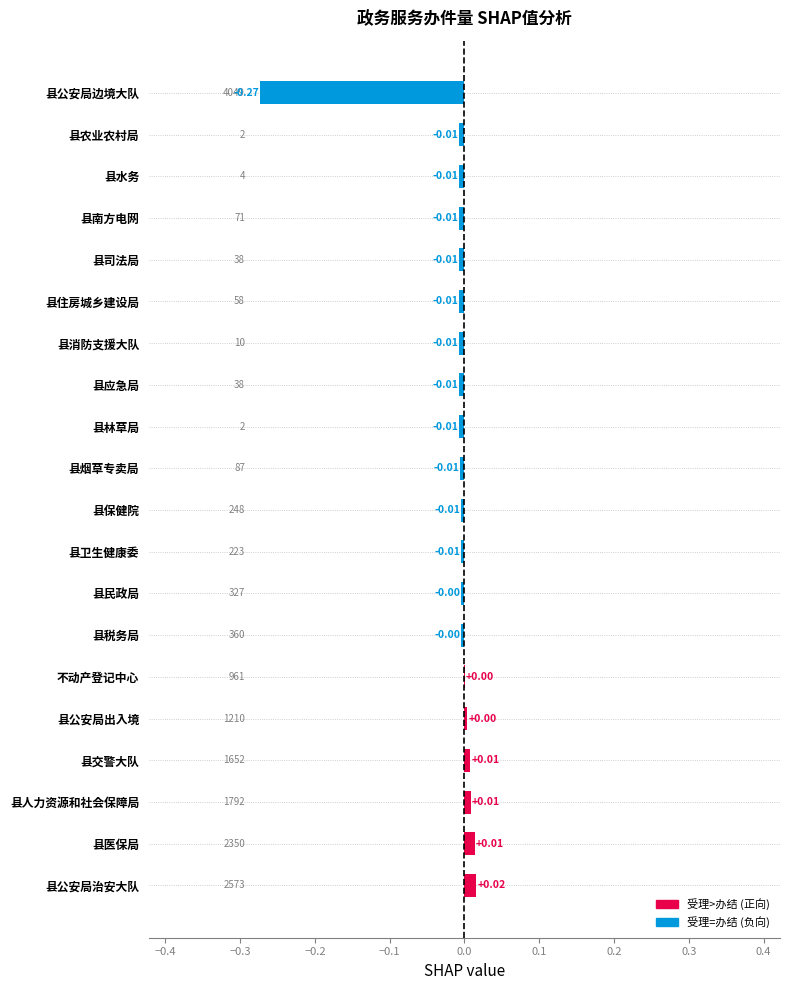

Which label corresponds to the largest value in the chart?

县公安局治安大队